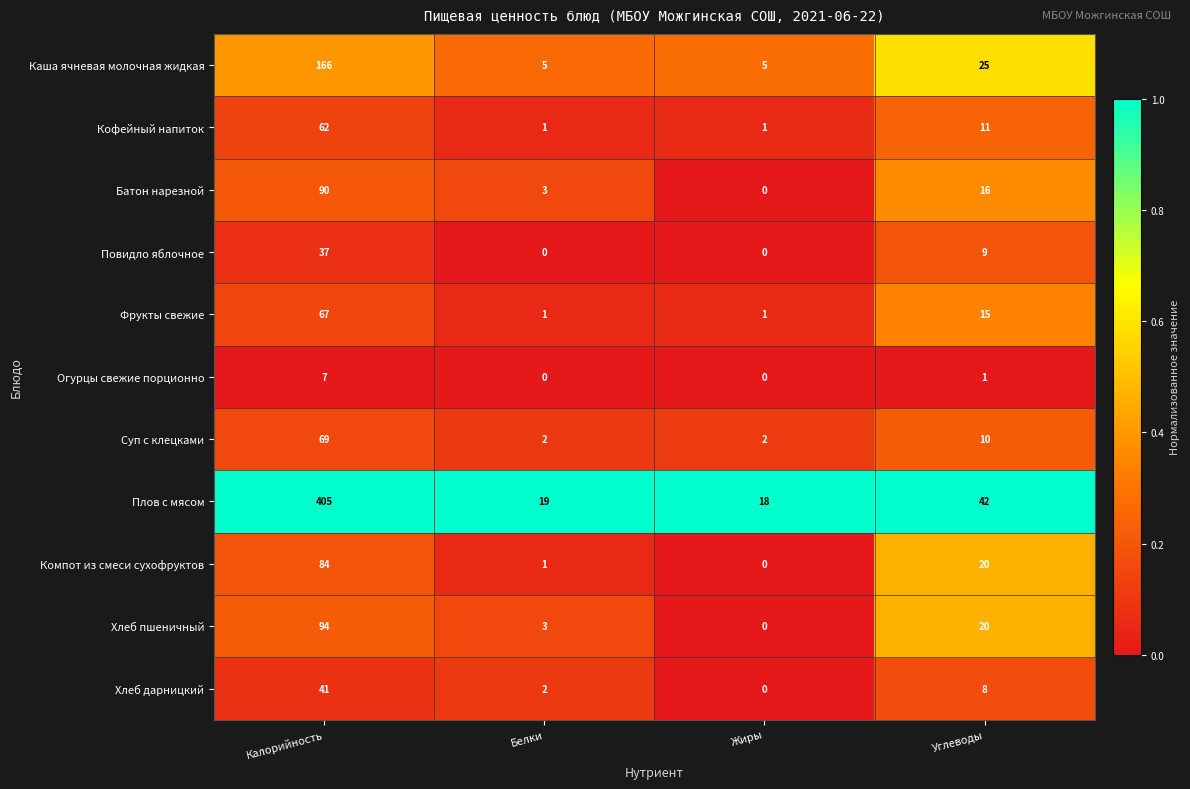

What value does the Суп с клецками series have at Калорийность?

69